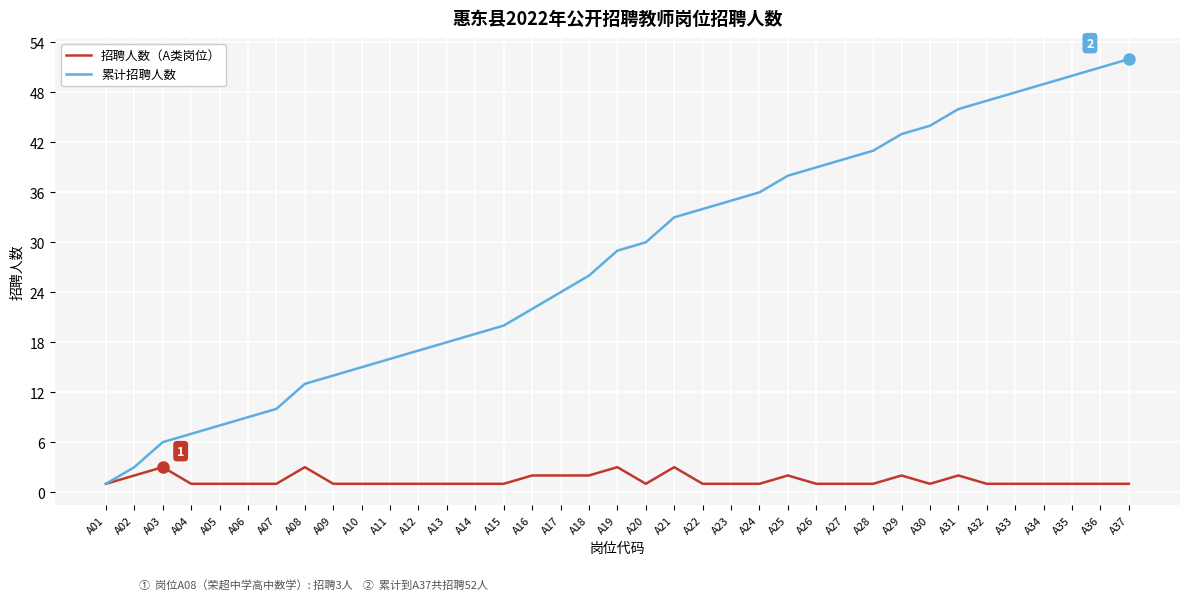

The 累计招聘人数 series shows 18 at A21. True or false?

False